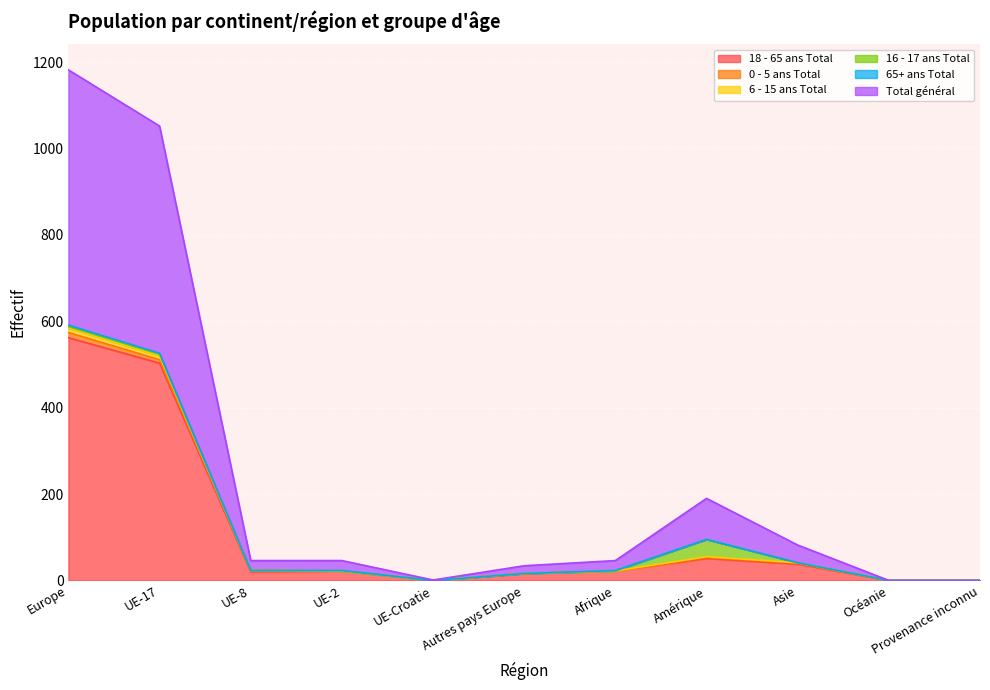

What is the label of the 2nd point from the right?

Océanie